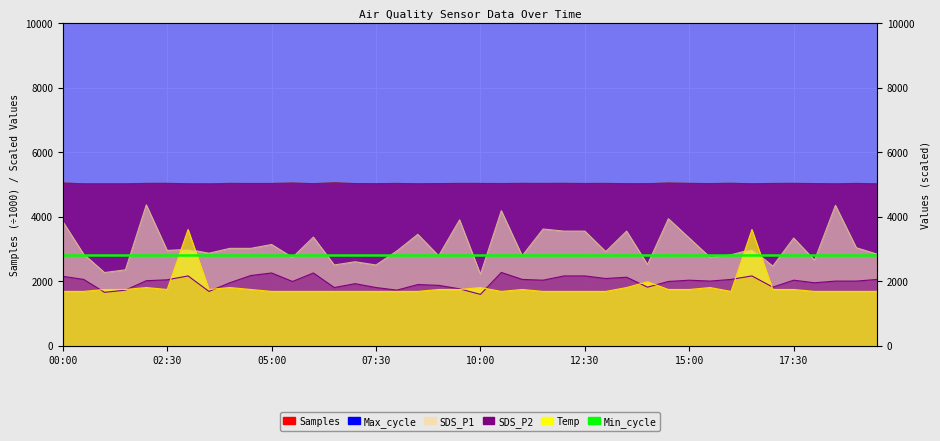

What is the label of the 4th point from the left?

01:30